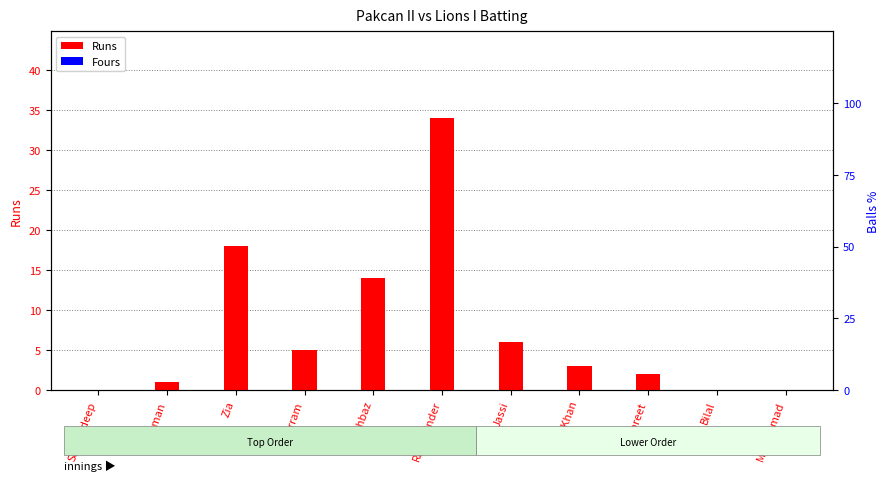

Reading left to right, transcribe all the data shown in this chart.

Runs: 0	1	18	5	14	34	6	3	2	0	0
Fours: 0	0	0	0	0	0	0	0	0	0	0